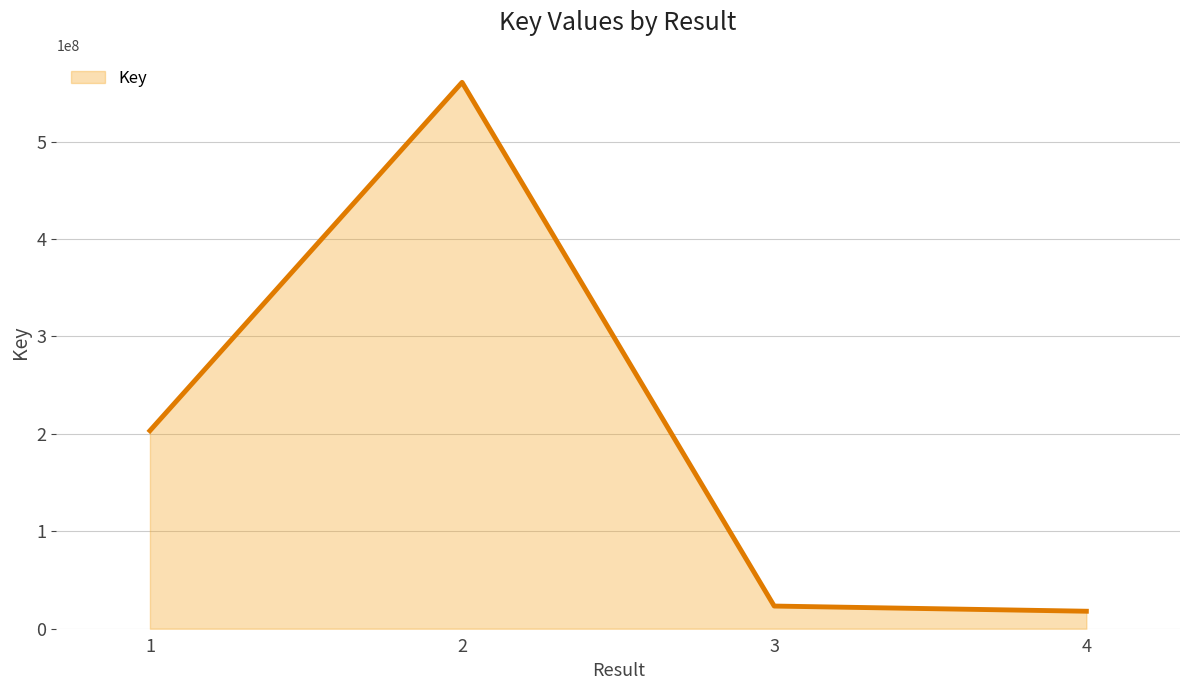

What is the change in value from 1 to 3?

-180007896